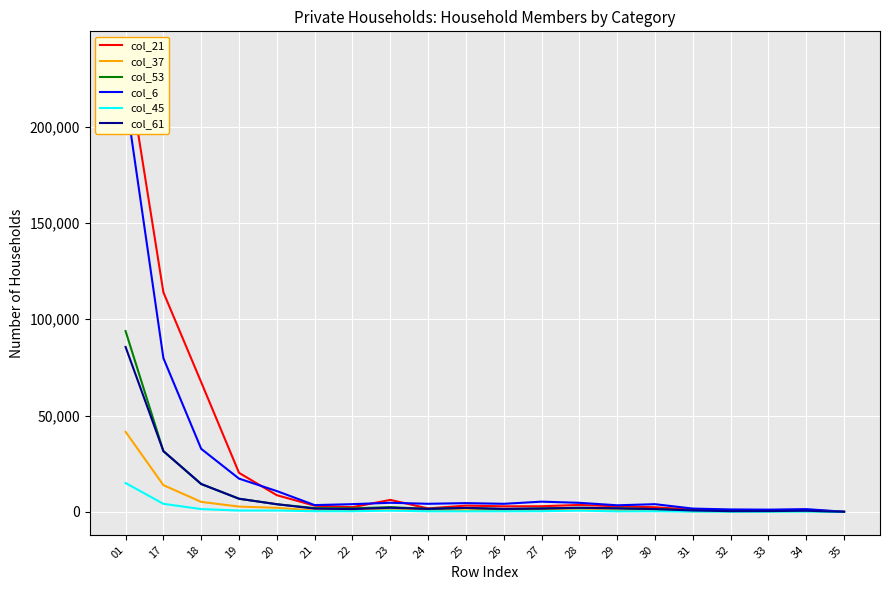

Rank the series by their maximum value, from highest to lowest.

col_21, col_6, col_53, col_61, col_37, col_45